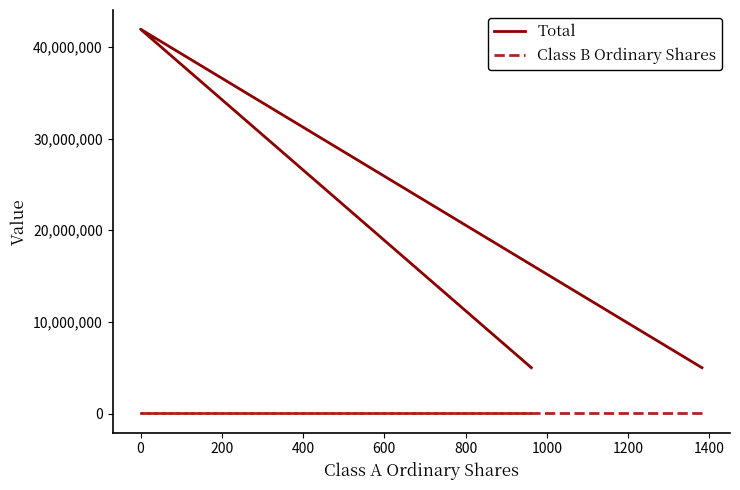

How many categories are shown in the chart?

3